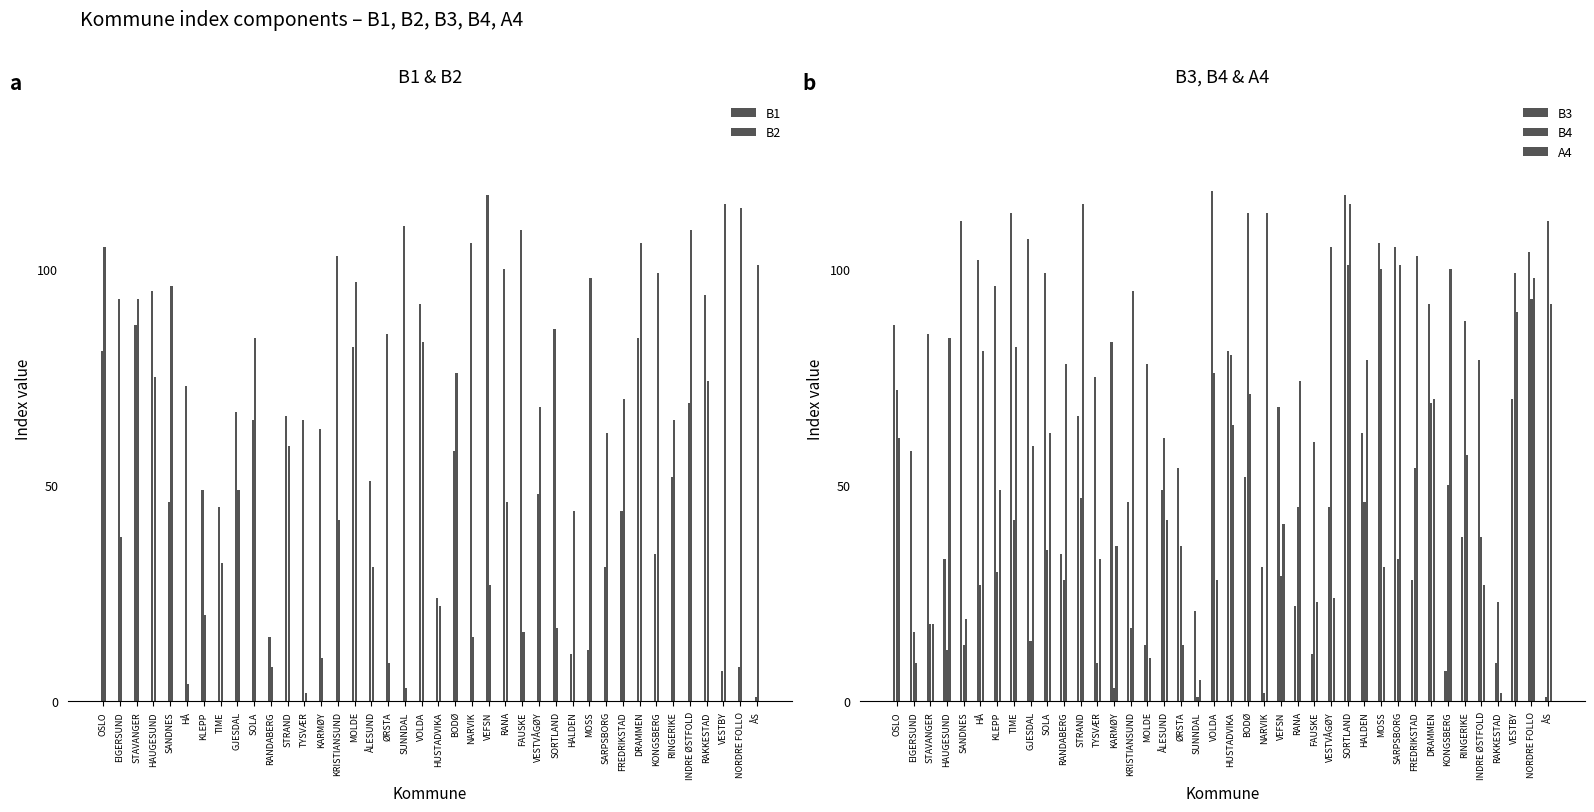

Rank the series by their maximum value, from lowest to highest.

B4, B2, A4, B1, B3